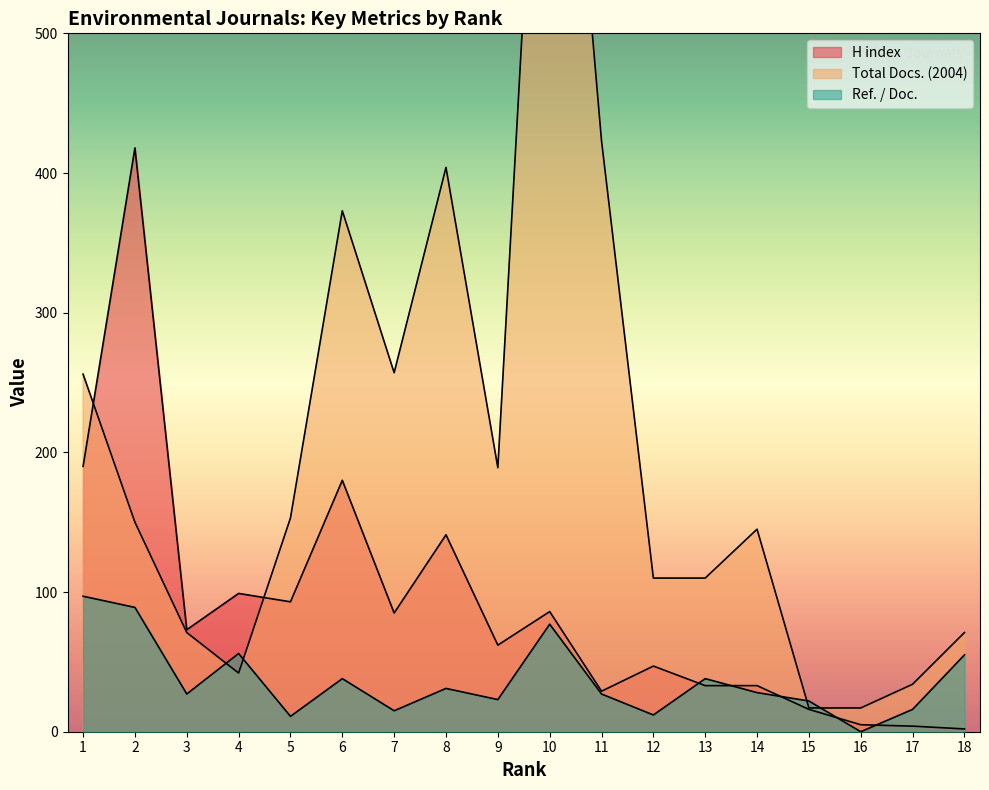

At which category does Ref. / Doc. reach its first local valley?

3